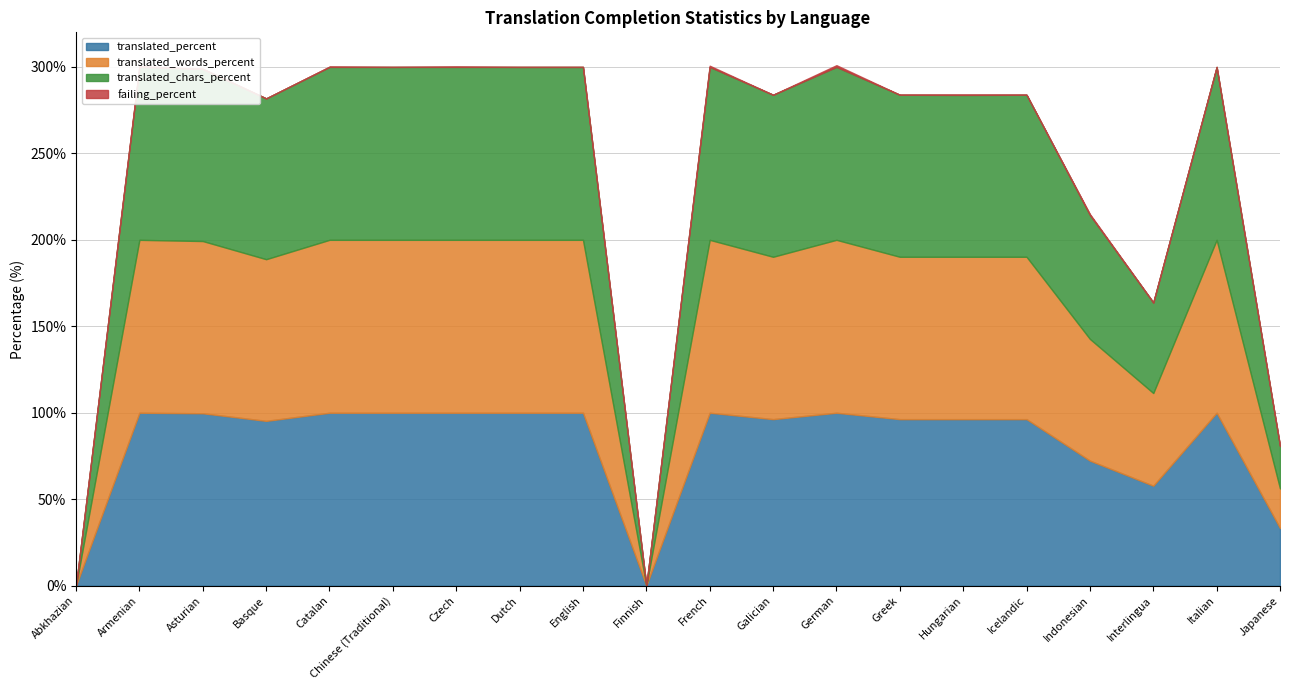

How many lines are shown in the chart?

4